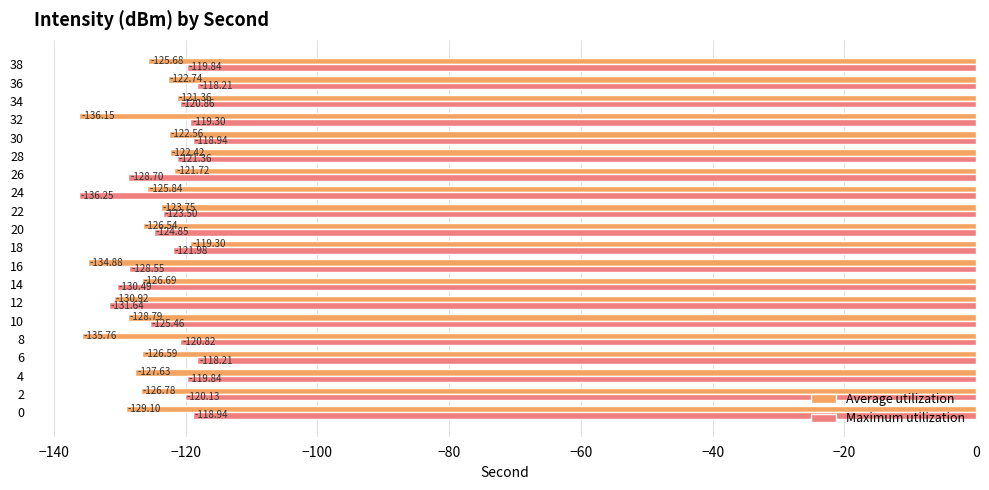

Which series has the widest spread of values?

Maximum utilization